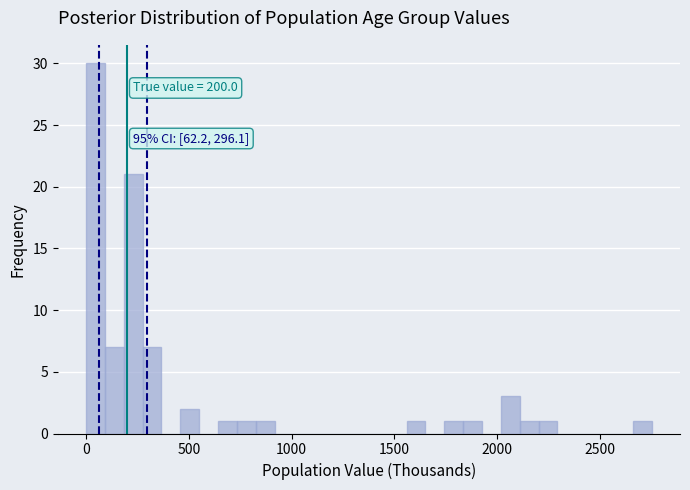

Around what value on the x-axis is the tallest bar? Give the approximate position of its centre, as read against the axis.

50